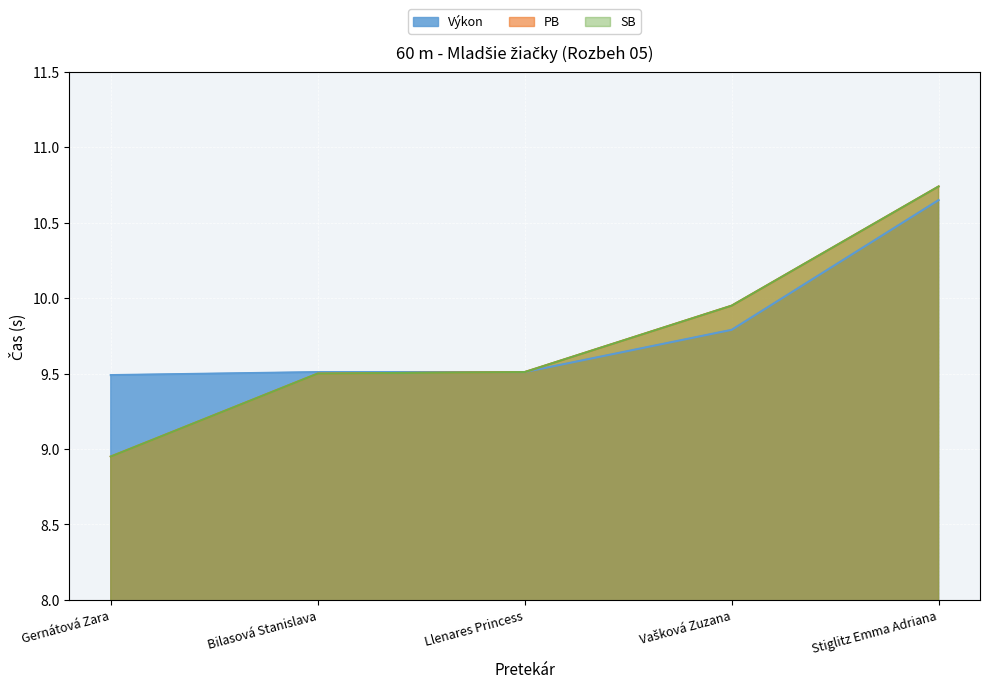

Reading left to right, what are all the values shown in this chart?

Výkon: Gernátová Zara=9.5	Bilasová Stanislava=9.5	Llenares Princess=9.5	Vašková Zuzana=9.8	Stiglitz Emma Adriana=10.7
PB: Gernátová Zara=8.9	Bilasová Stanislava=9.5	Llenares Princess=9.5	Vašková Zuzana=9.9	Stiglitz Emma Adriana=10.7
SB: Gernátová Zara=8.9	Bilasová Stanislava=9.5	Llenares Princess=9.5	Vašková Zuzana=9.9	Stiglitz Emma Adriana=10.7